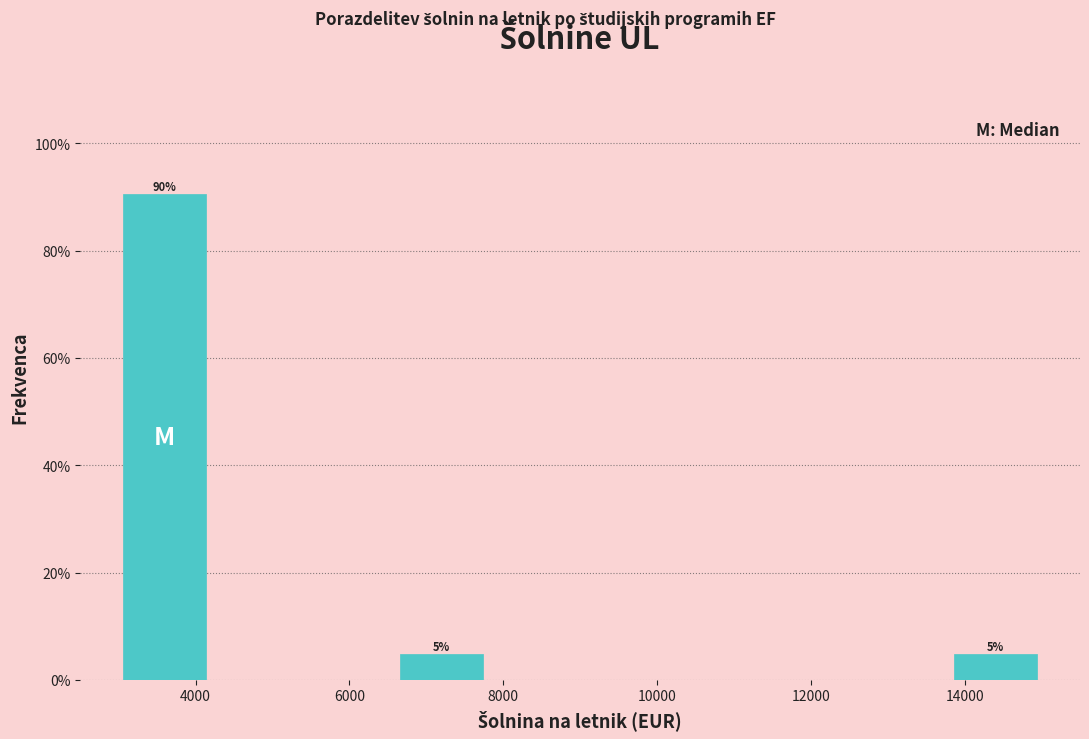

Which range on the x-axis has the tallest bar?

3000 to 4200